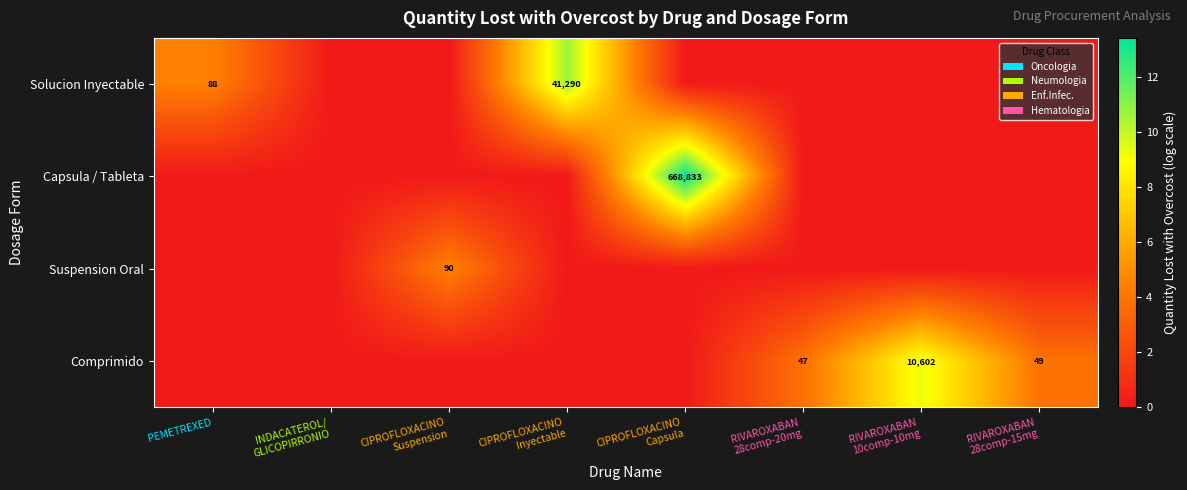

Where is Comprimido nearest to the value 4?

RIVAROXABAN 28comp-15mg